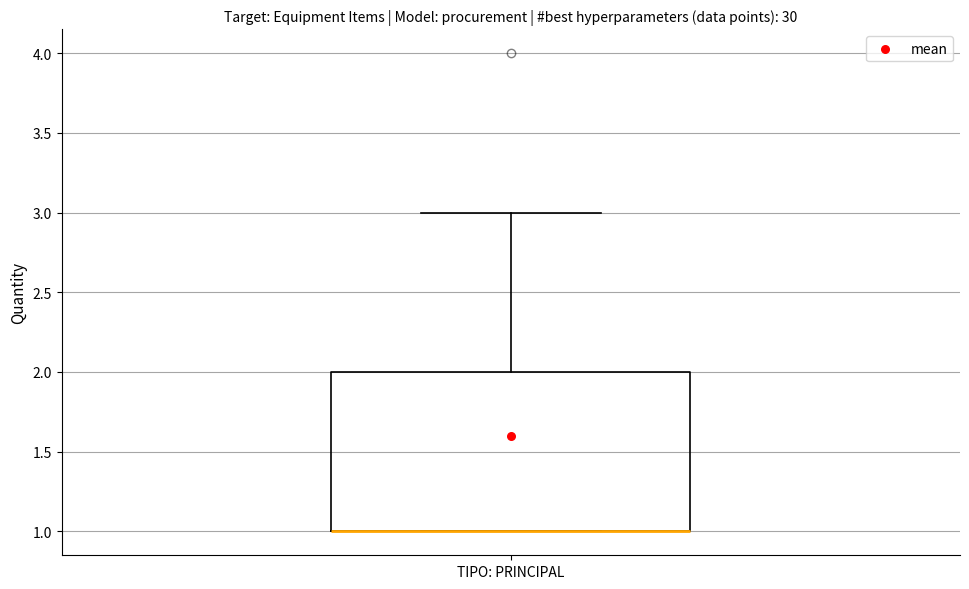

Transcribe this box plot: give where the median line is, the range the box spans, and where the two whiskers end, as read against the y-axis. The values are not printed on the chart, so give them approximately, as read against the axis.

median 1 (drawn on the box's lower edge), box 1 to 2, whiskers 1 to 3